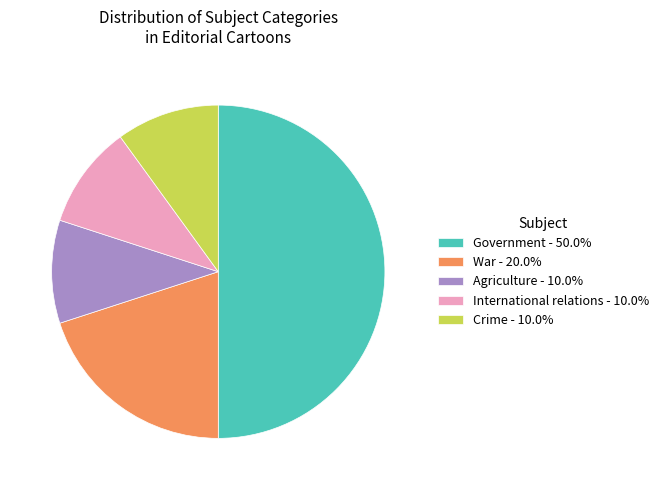

How many slices are in this pie chart?

5